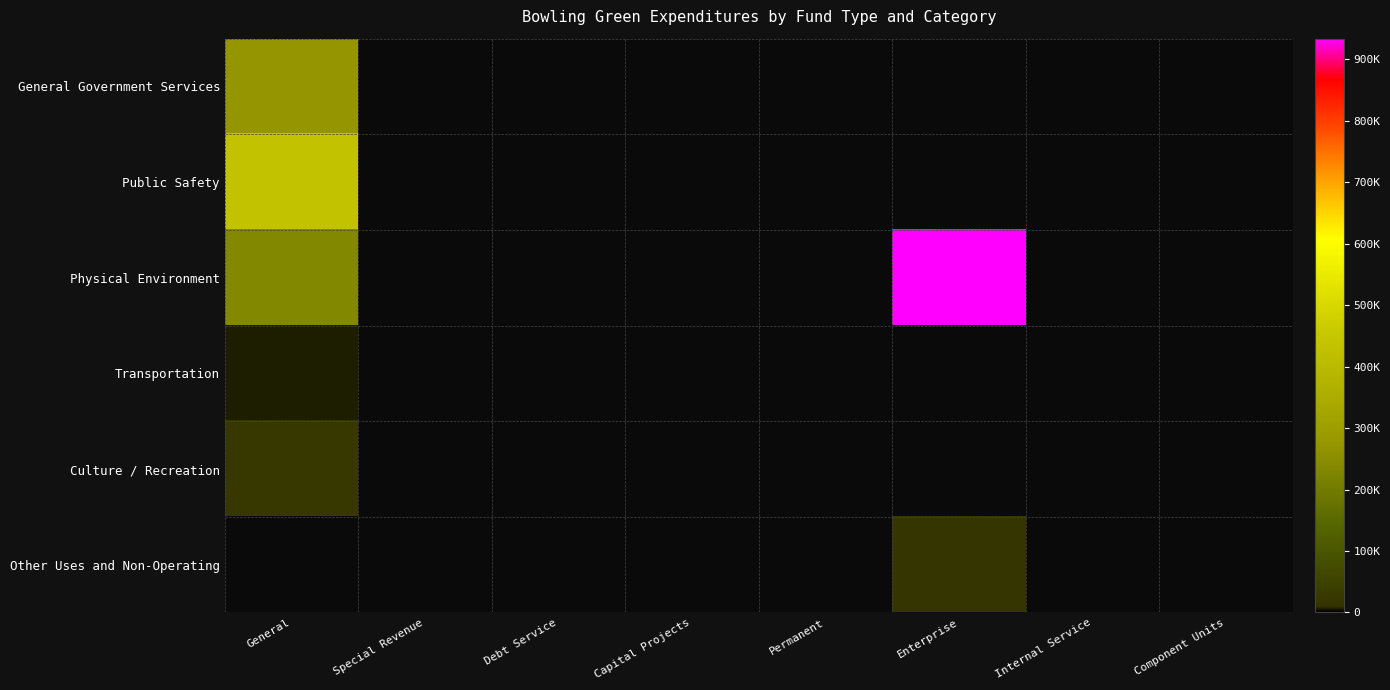

How many positive values does the Public Safety series have?

1